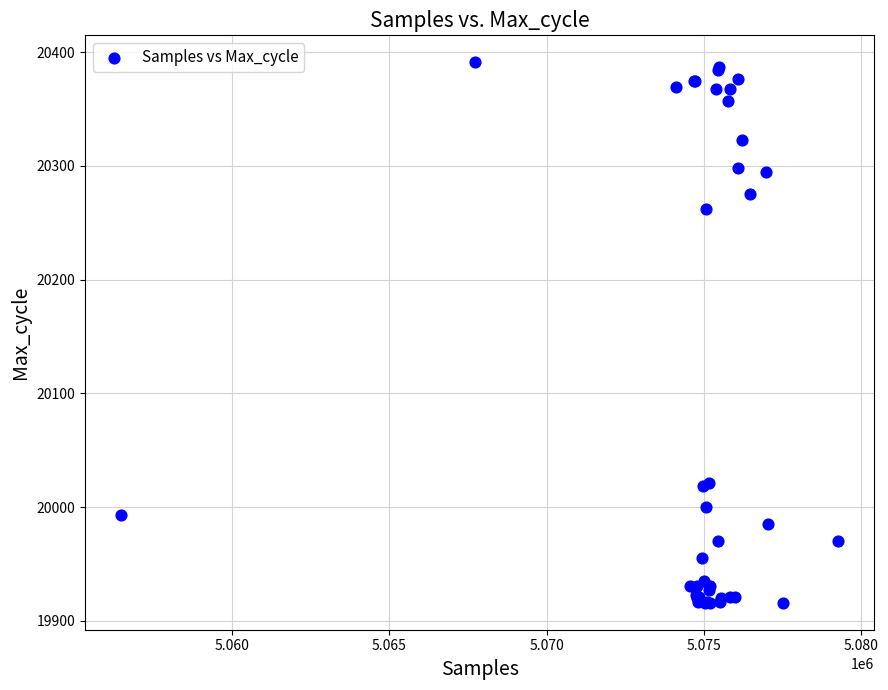

What Y value in the scatter plot is closest to 20153?

20262